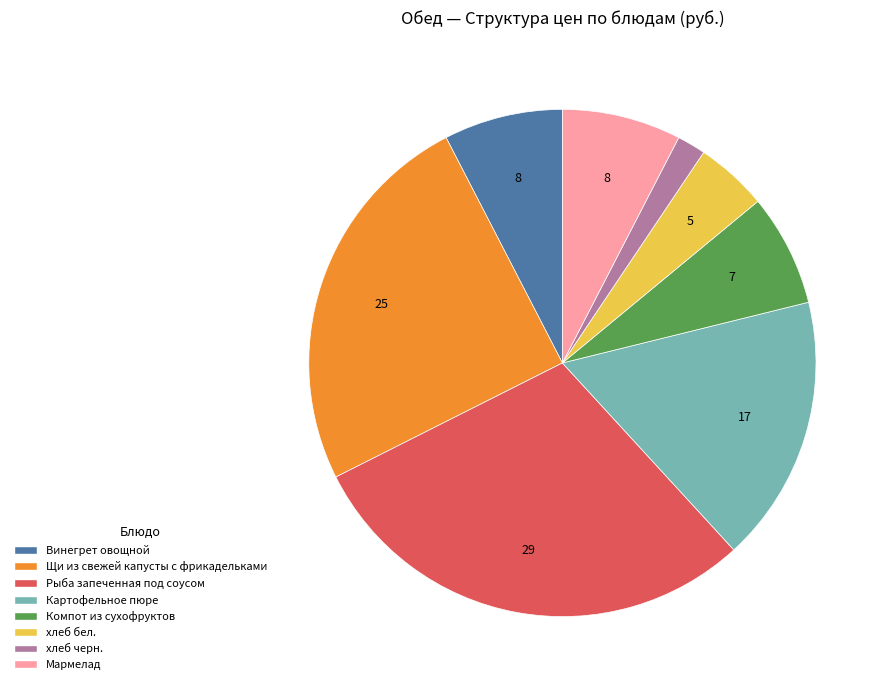

The Винегрет овощной slice represents 8% of the pie. True or false?

True